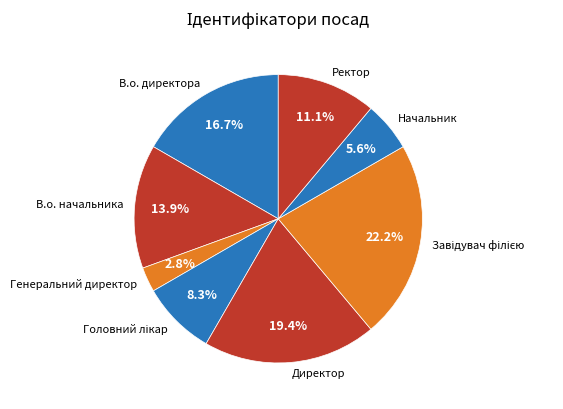

To the nearest percent, what is the difference between the largest and smallest slice percentages?

19%